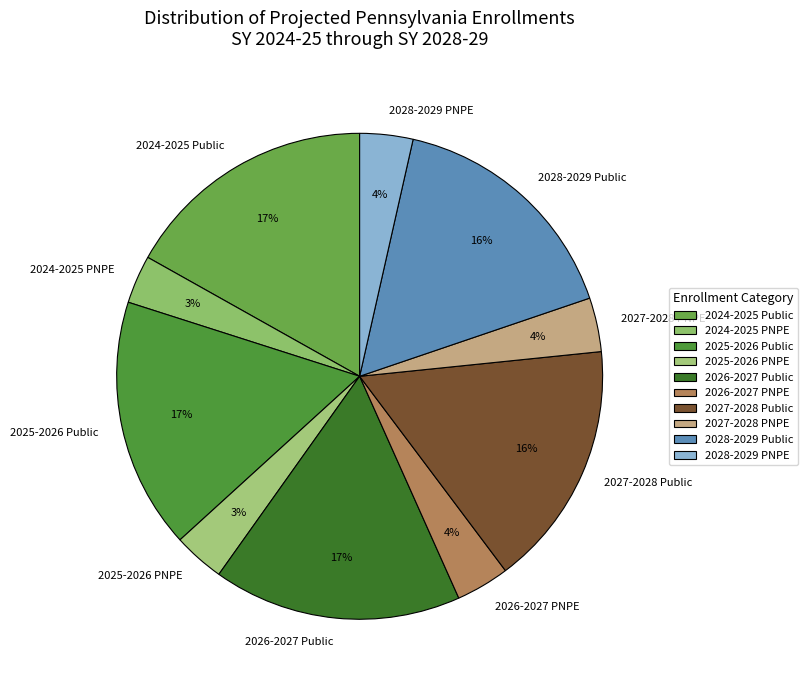

To the nearest percent, what percentage of the pie is 2028-2029 Public?

16%